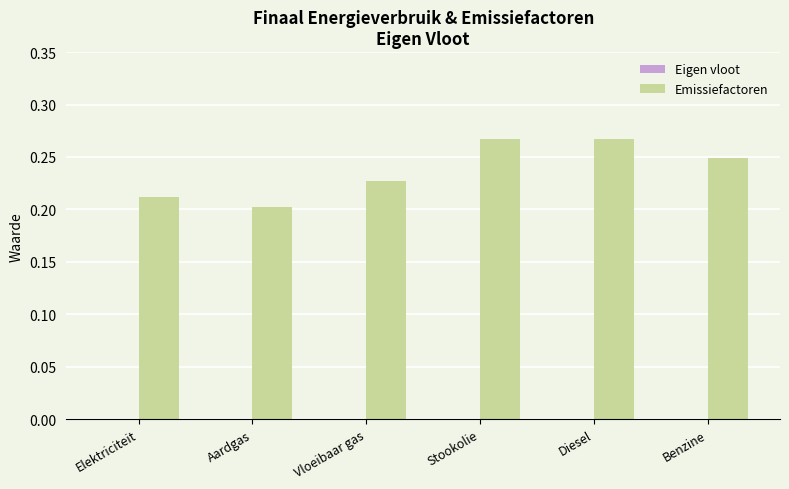

What is the change in value from Aardgas to Diesel?

+0.1